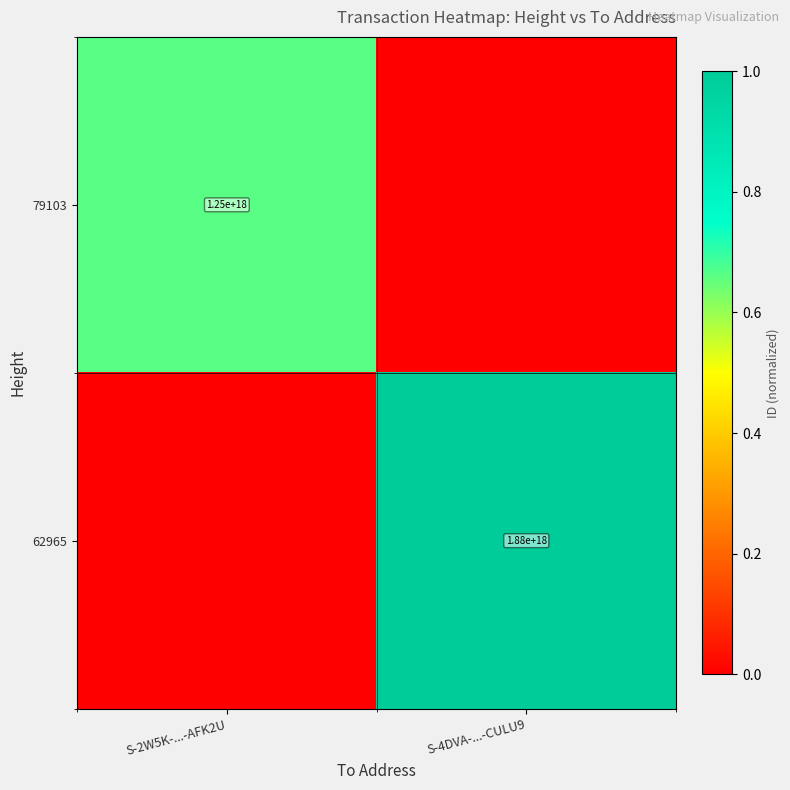

Is it true that 62965 equals 1880000000000000000 at S-4DVA-...-CULU9?

True